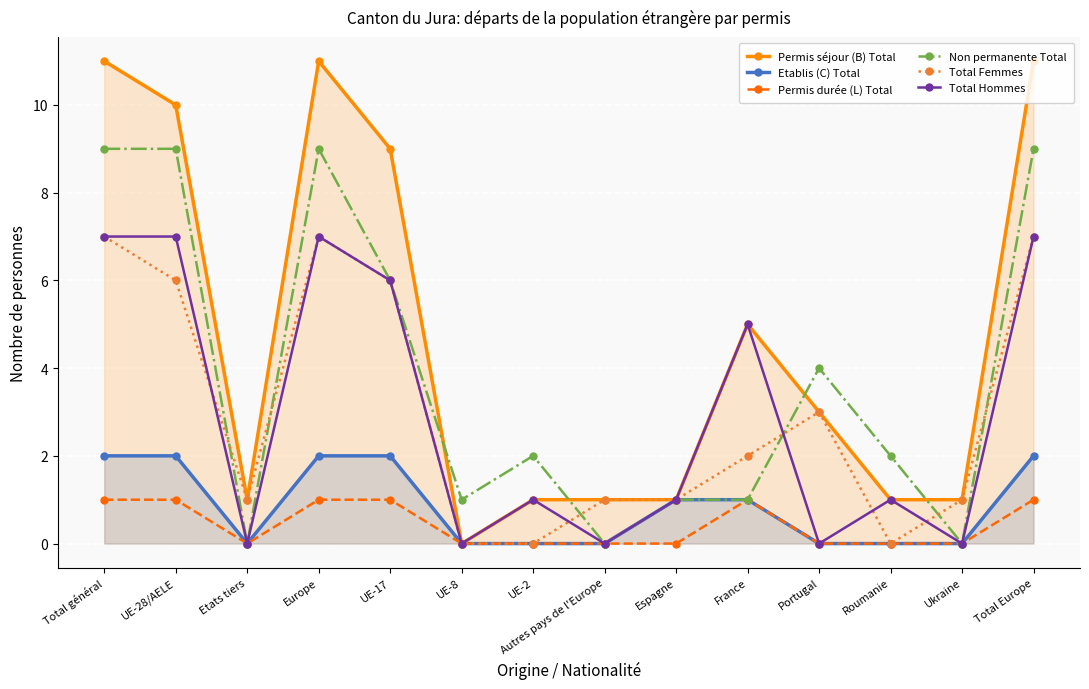

List the series in order of their peak value, lowest first.

Permis durée (L) Total, Etablis (C) Total, Total Femmes, Total Hommes, Non permanente Total, Permis séjour (B) Total